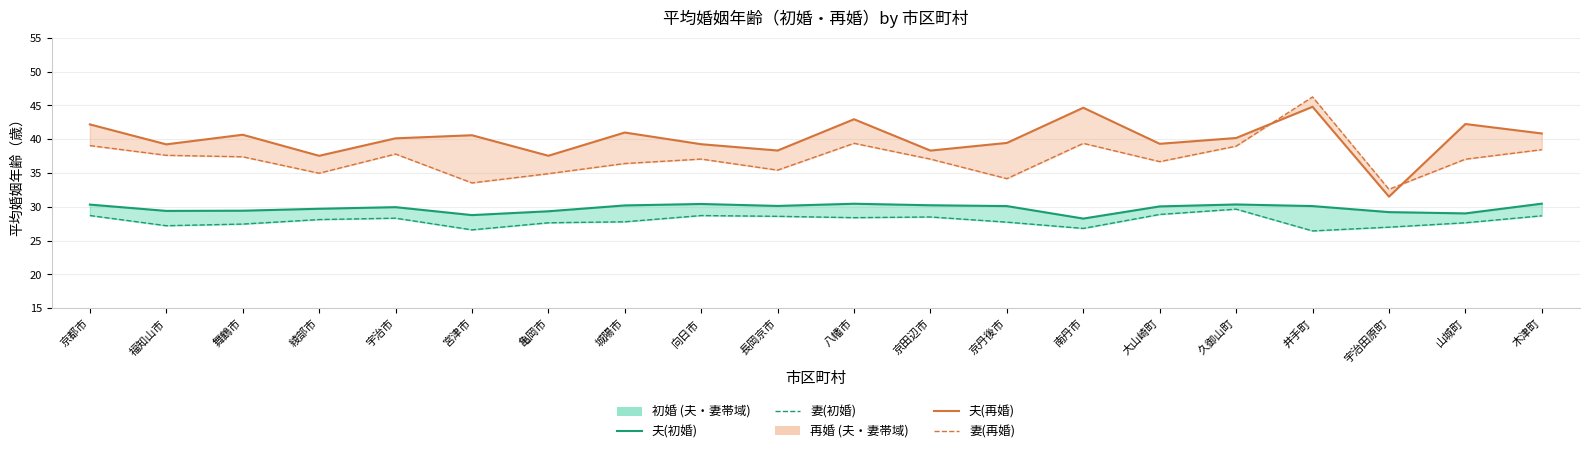

At how many categories does at least one series exceed 38?

17